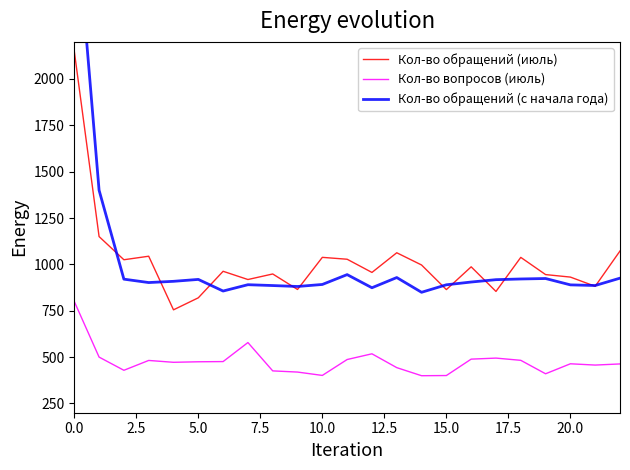

What is the maximum value shown in the chart?

3000.0